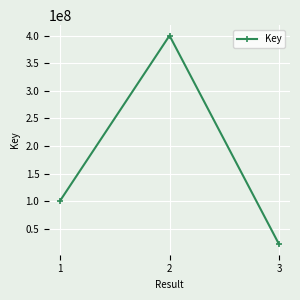

Approximately how many times larger is the value at 3 compared to 2?

0.1